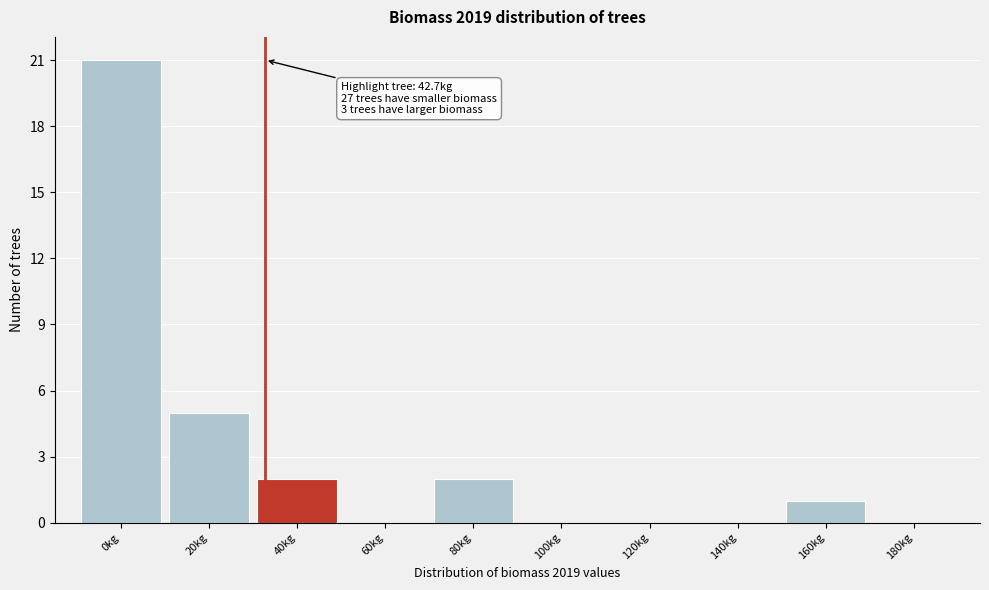

Reading left to right, what are all the values shown in this chart?

0kg=21	20kg=5	40kg=2	60kg=0	80kg=2	100kg=0	120kg=0	140kg=0	160kg=1	180kg=0